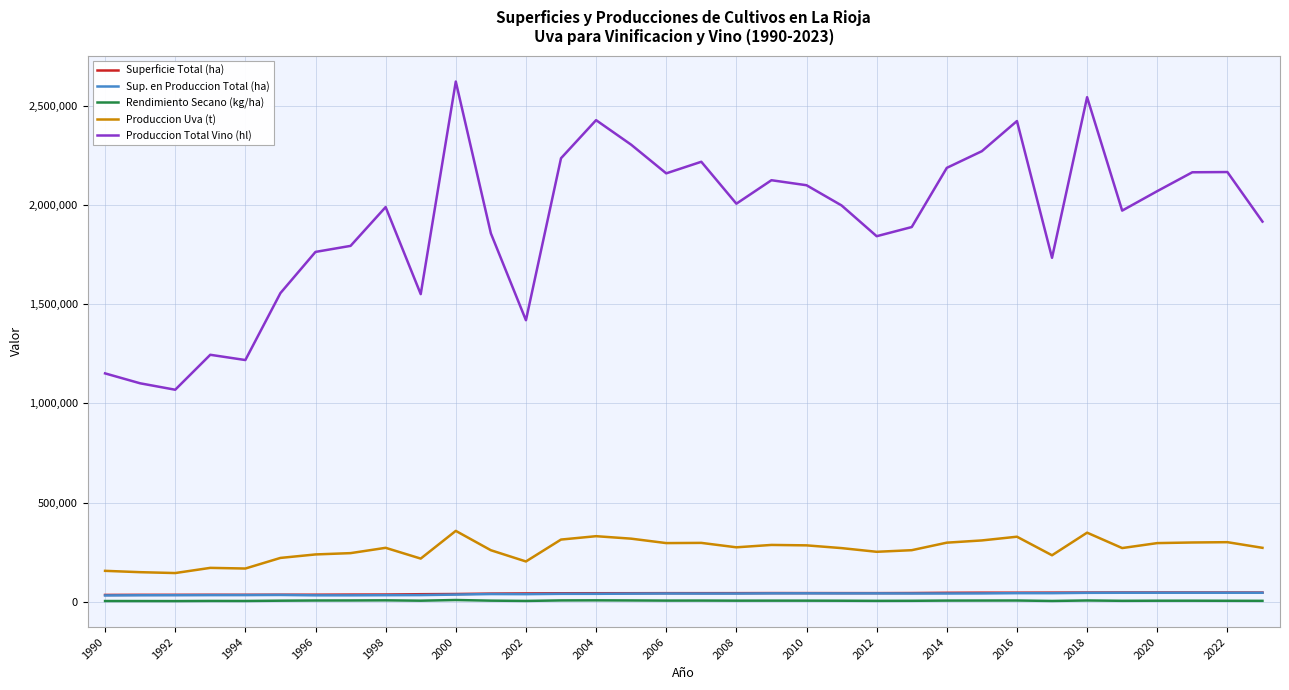

True or false: Produccion Uva (t) and Superficie Total (ha) intersect in this chart.

False